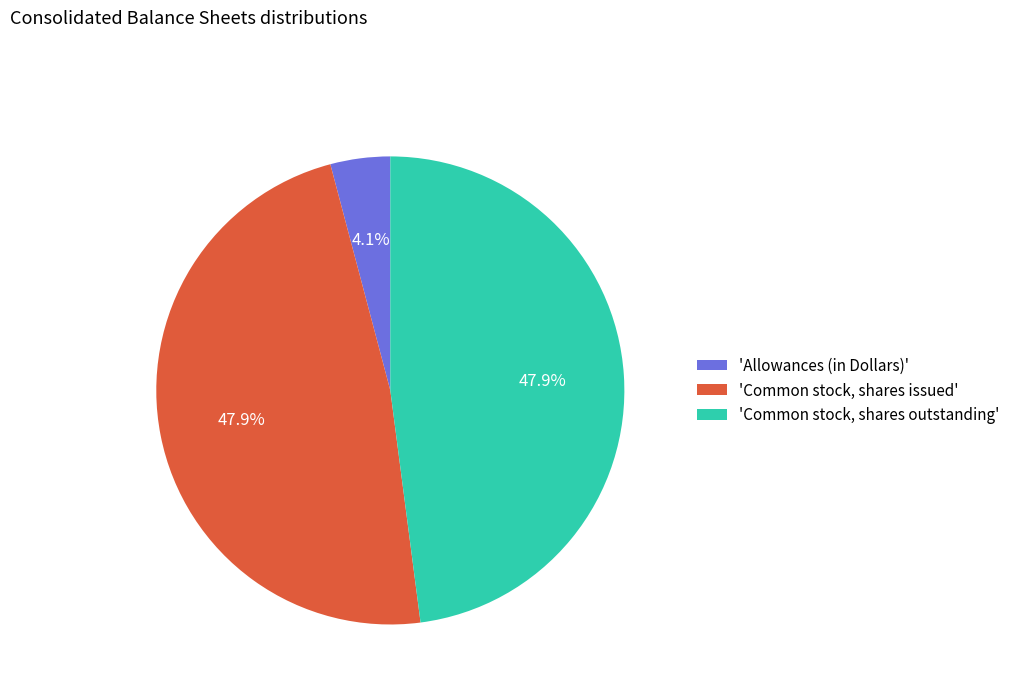

Is there a majority slice in this chart?

No